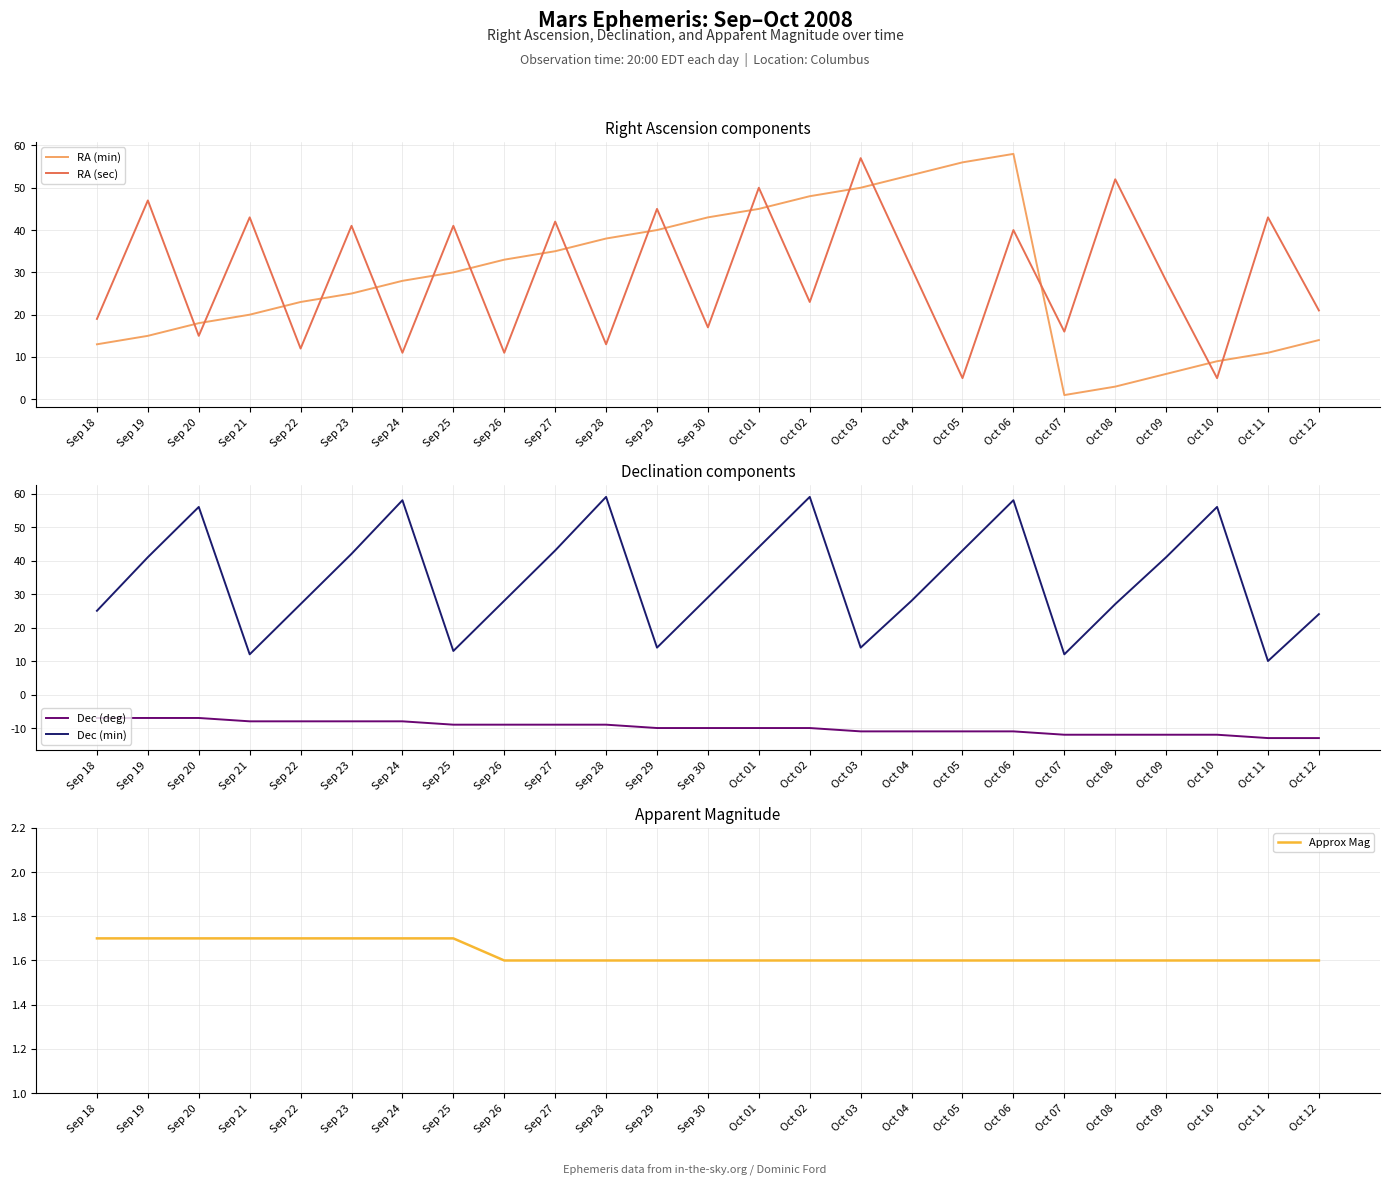

What is the total value across all series at Oct 02?

121.6